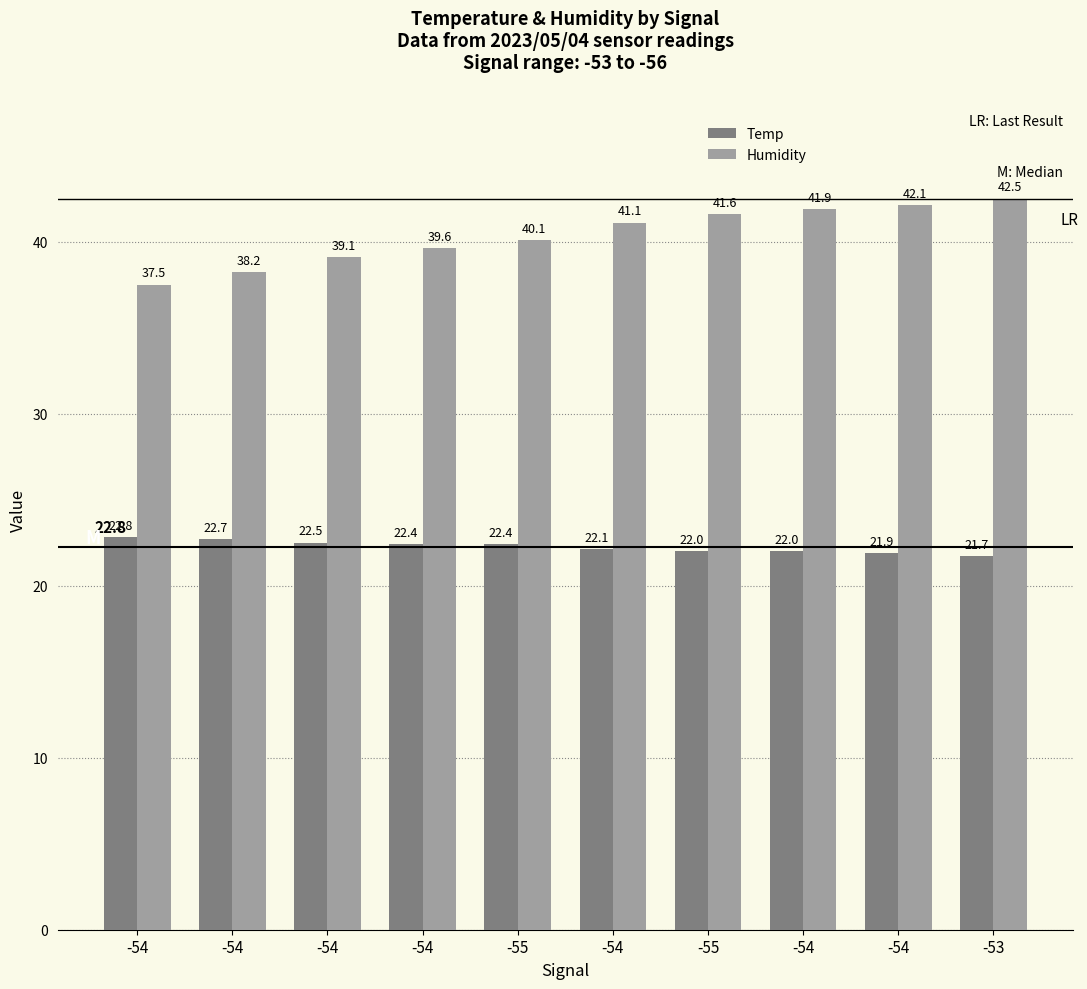

At which label does Temp first exceed 22?

-54